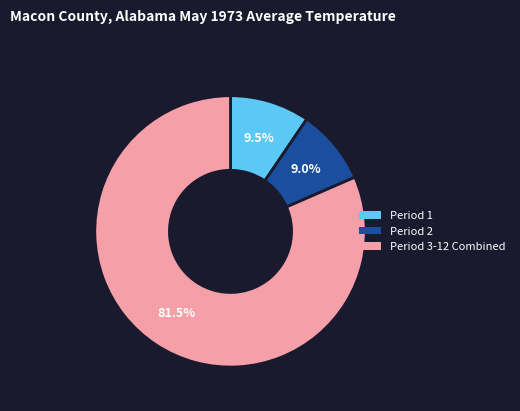

Is the sum of Period 3-12 Combined and Period 2 greater than half?

Yes